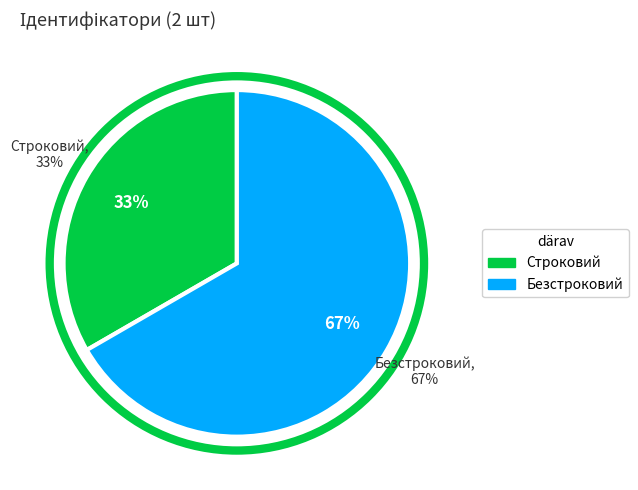

Which slice is the largest?

Безстроковий